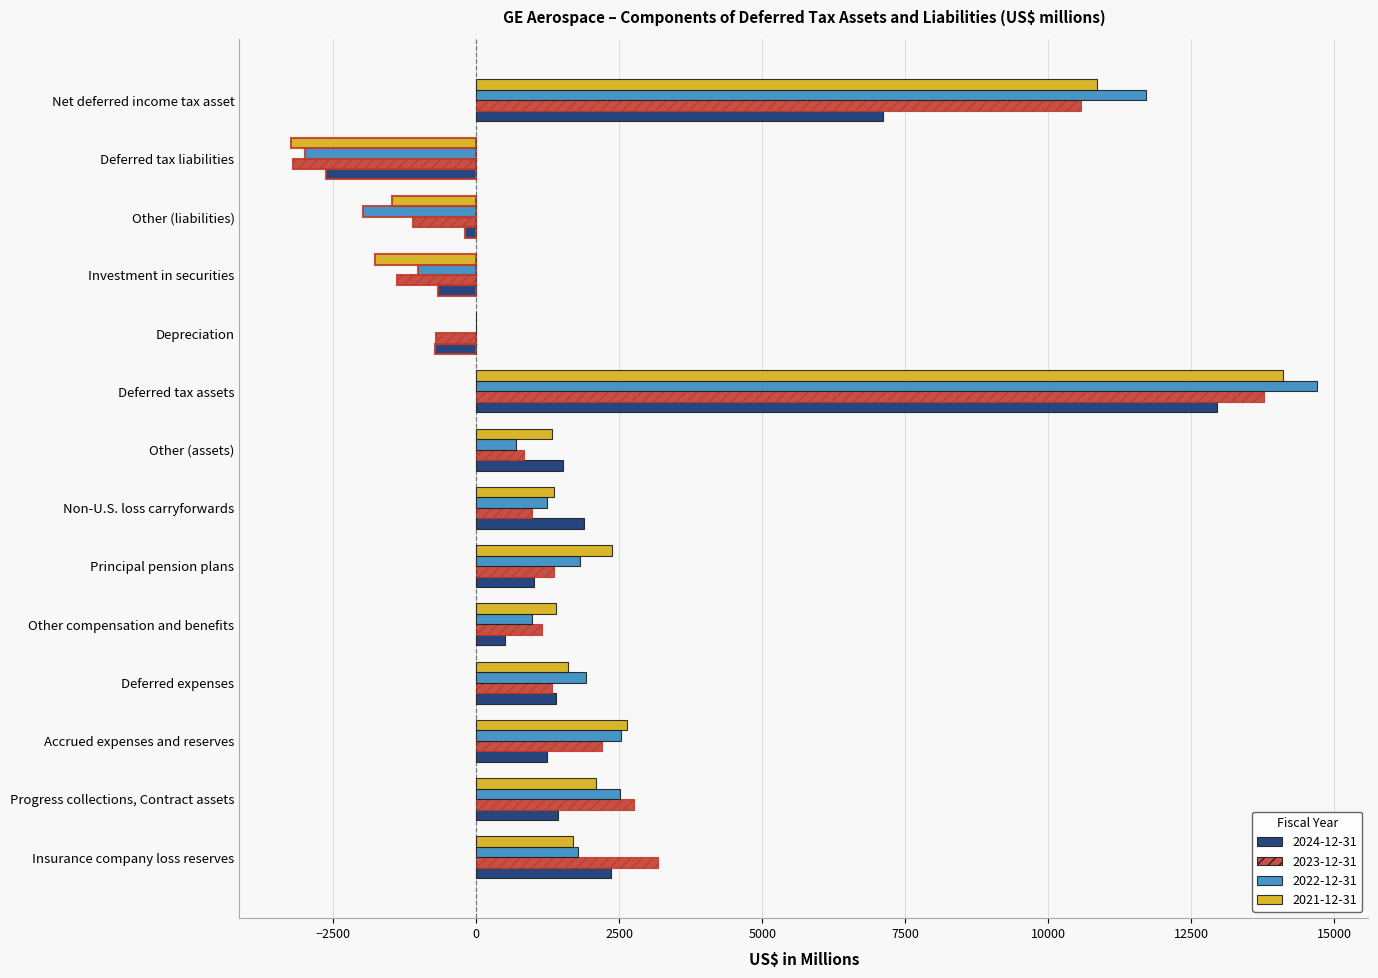

Between Deferred expenses and Depreciation, which series saw the biggest shift?

2024-12-31